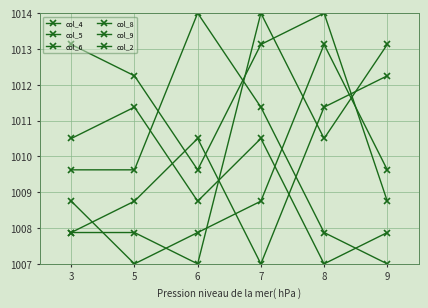

Between 3 and 5, which is larger?

3